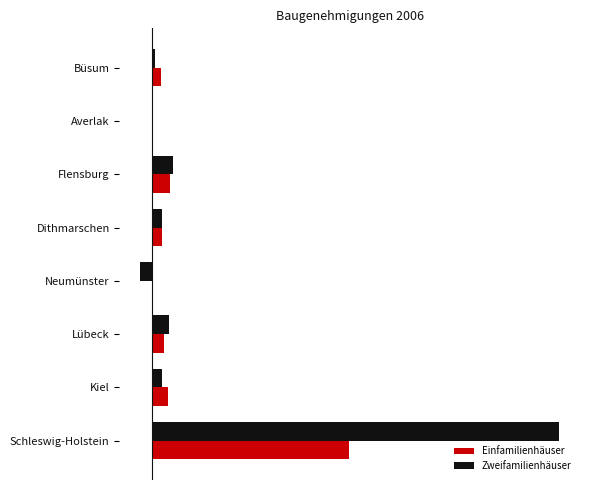

What is the difference between the second highest and minimum values in the Einfamilienhäuser series?

51